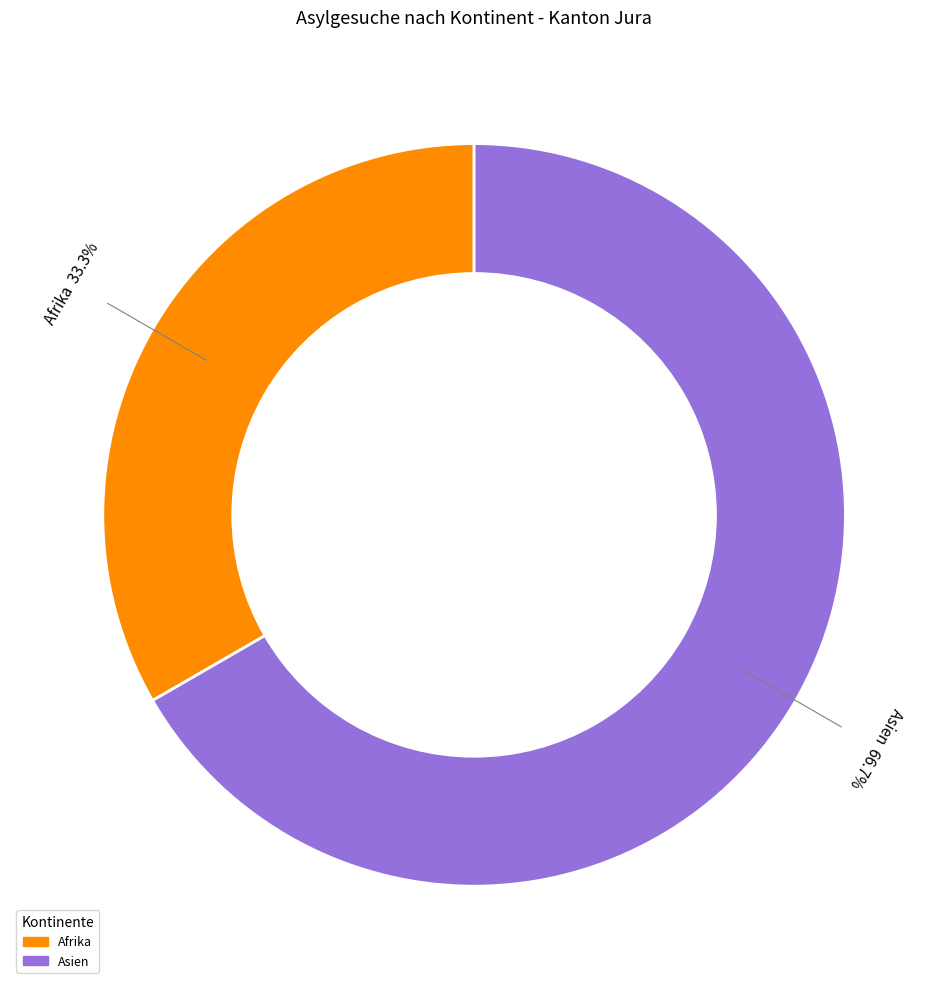

Do Amerika and Ozeanien together represent more than half of the pie?

No